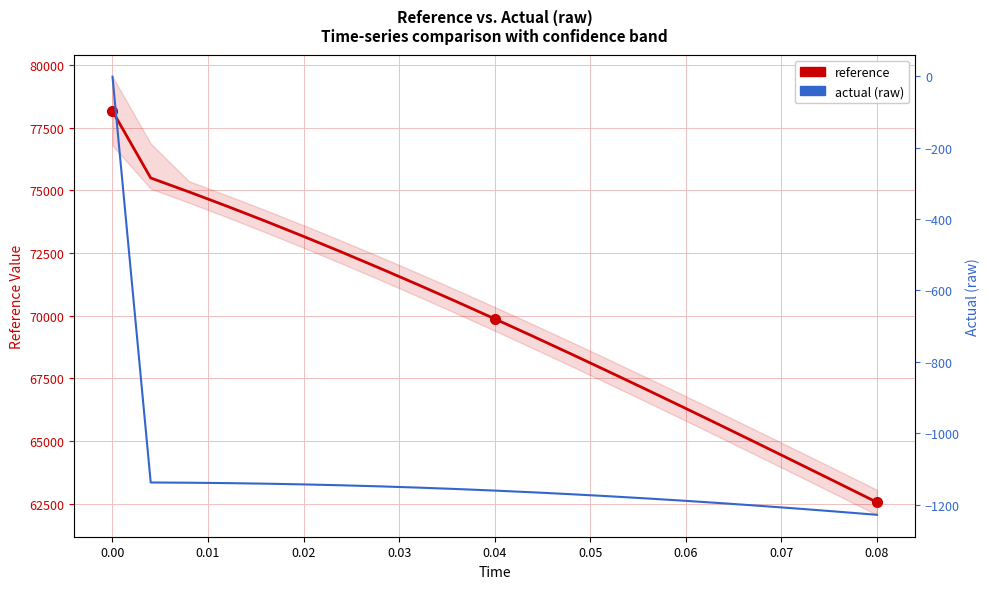

What value does the actual (raw) series have at 0.06?

-1149.1